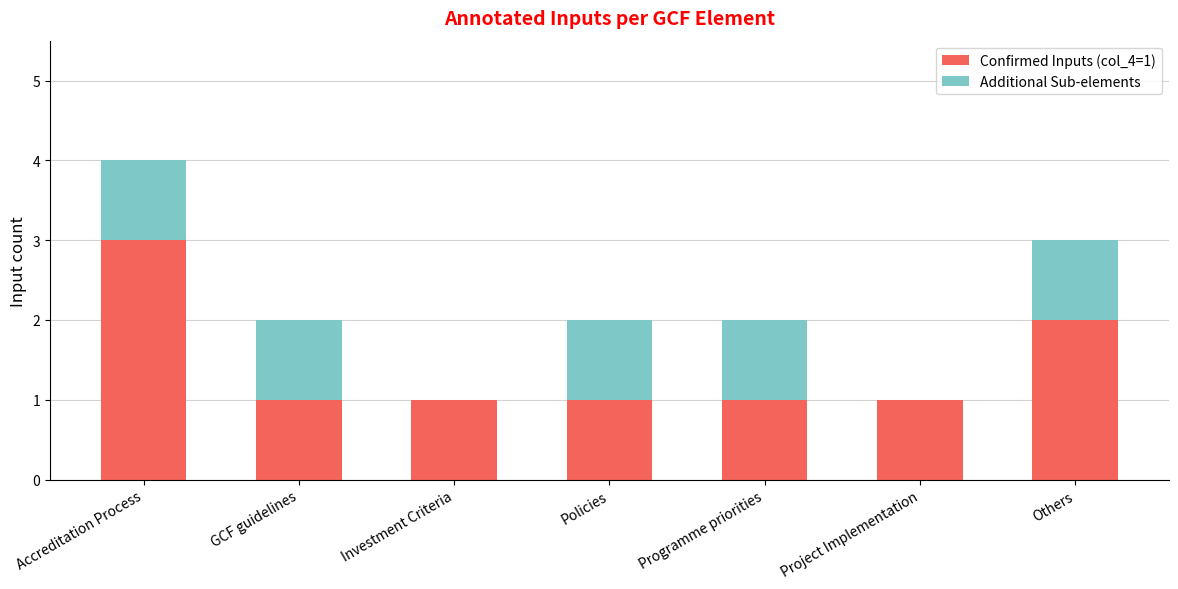

The value of Confirmed Inputs (col_4=1) at Accreditation Process is 5. True or false?

False